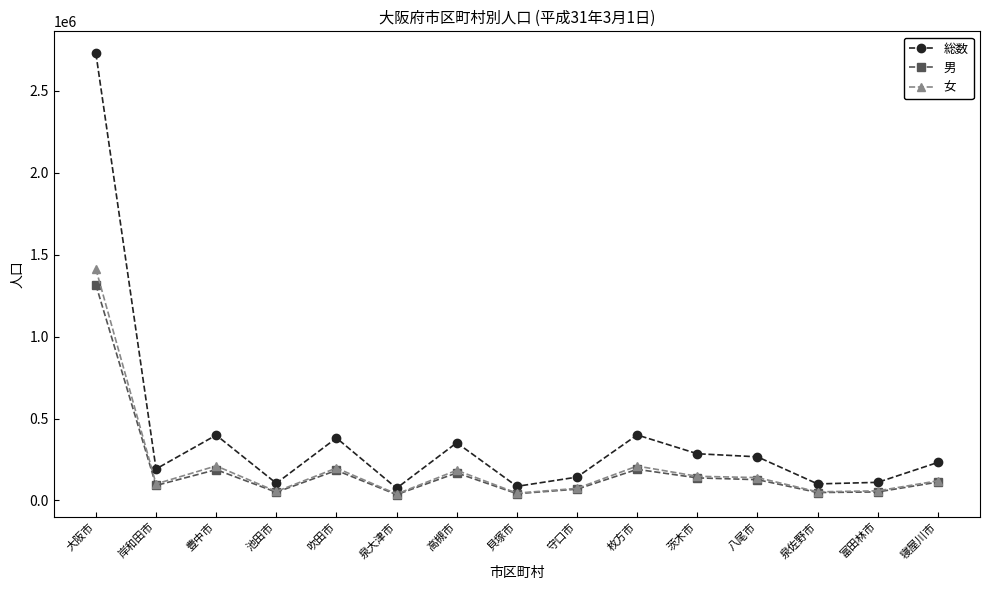

Which series has the largest range (max minus min)?

総数